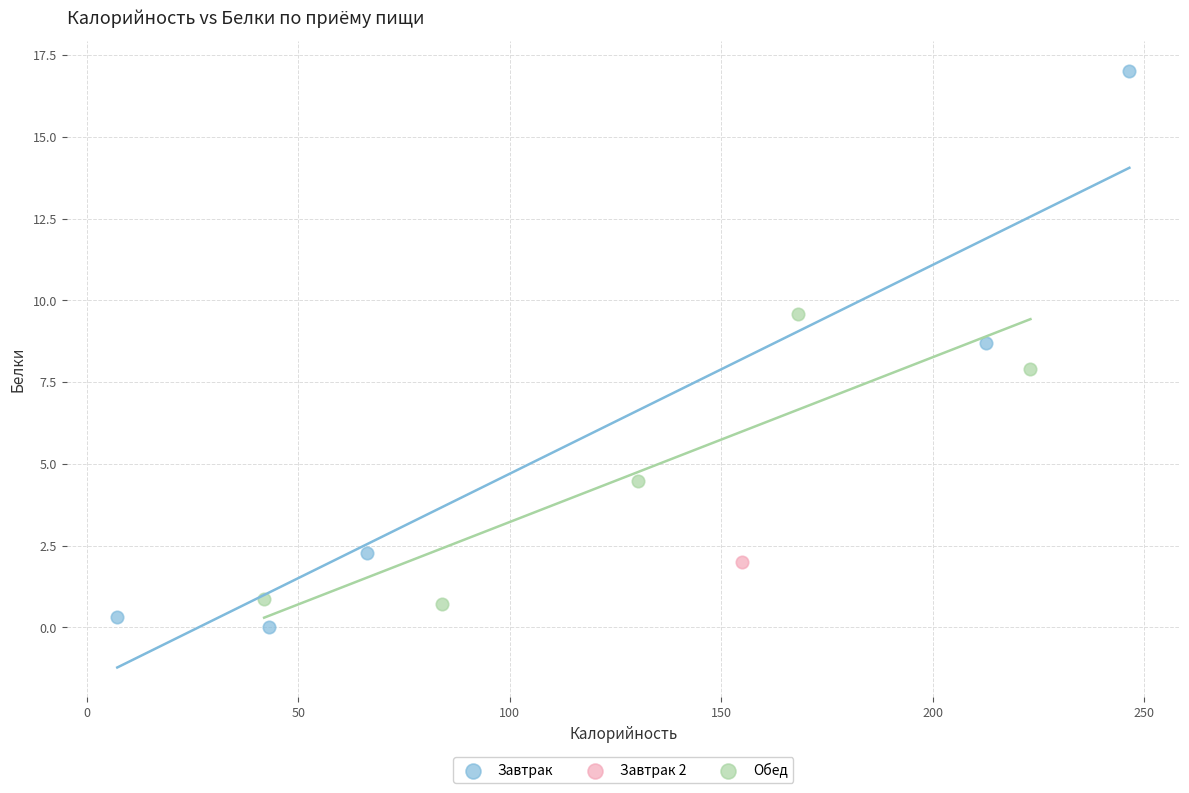

What are all the series names shown in the legend?

Завтрак, Завтрак 2, Обед